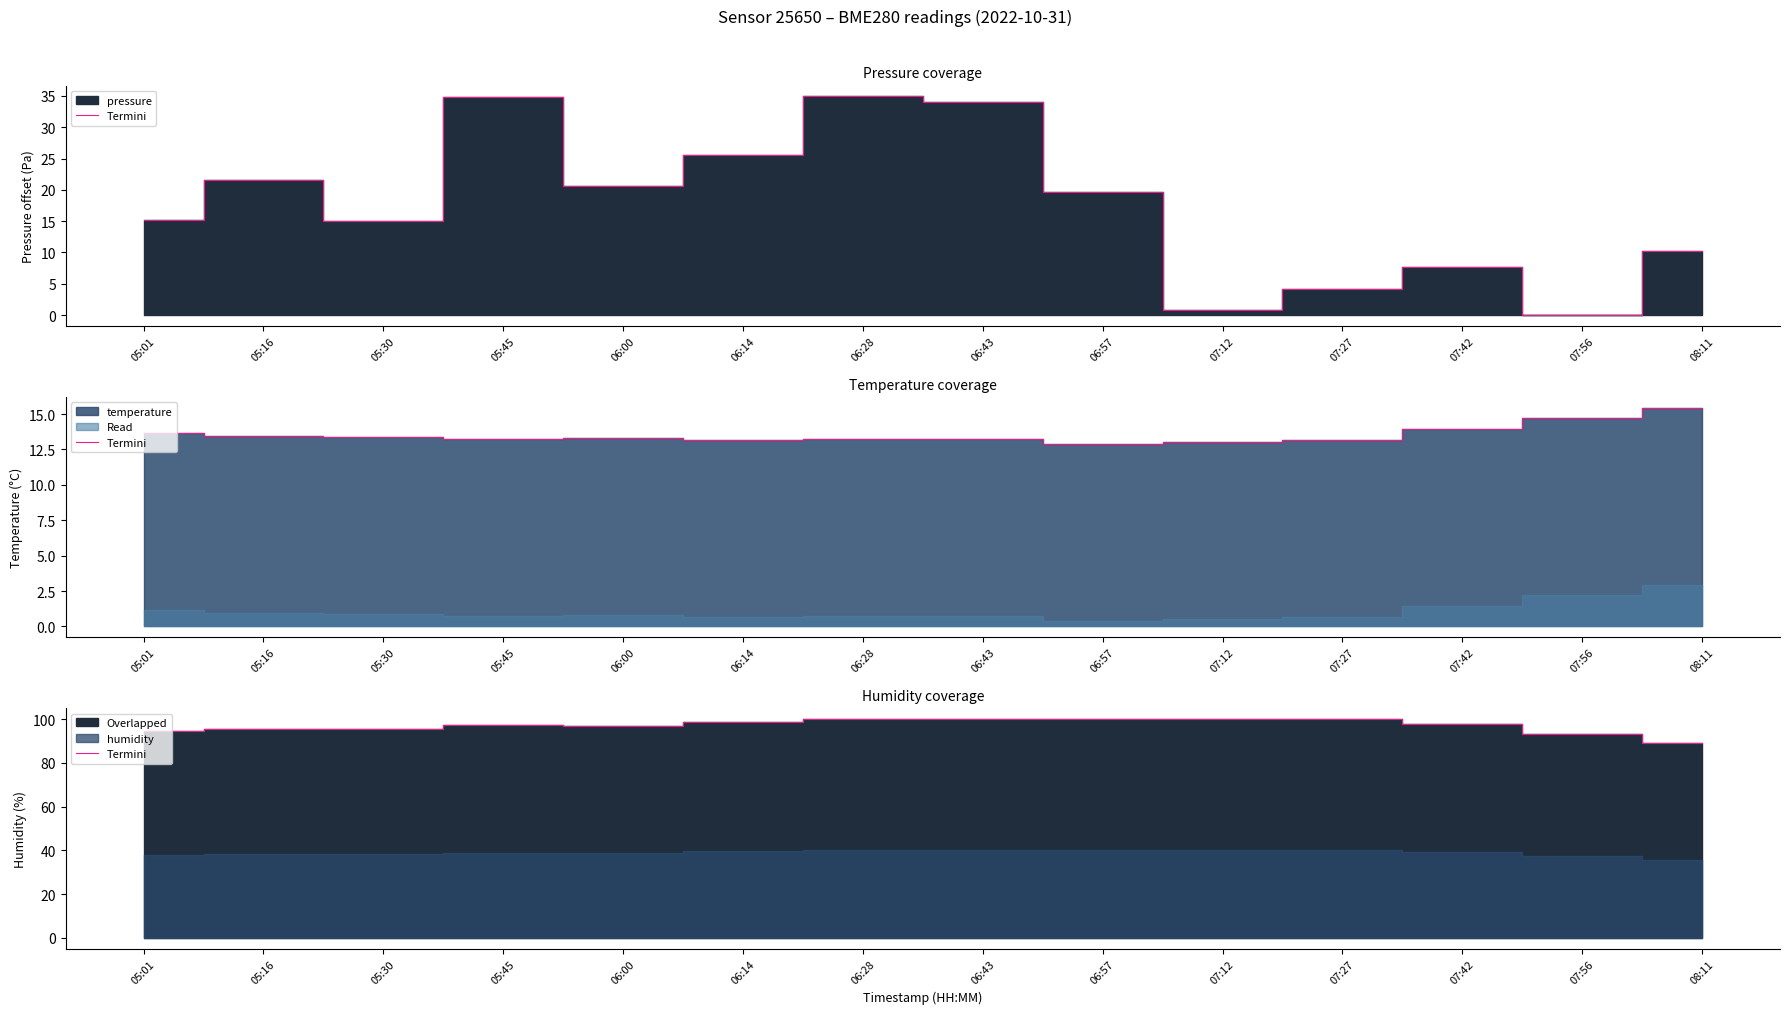

How many points are lower than both their immediate neighbors (excluding endpoints)?

2